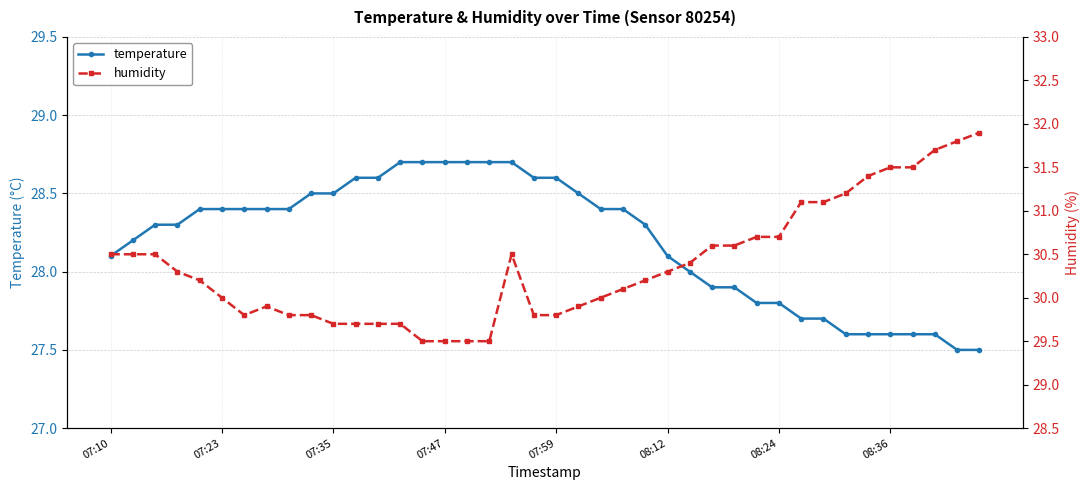

True or false: temperature has a value of 28.1 at 07:10.

True